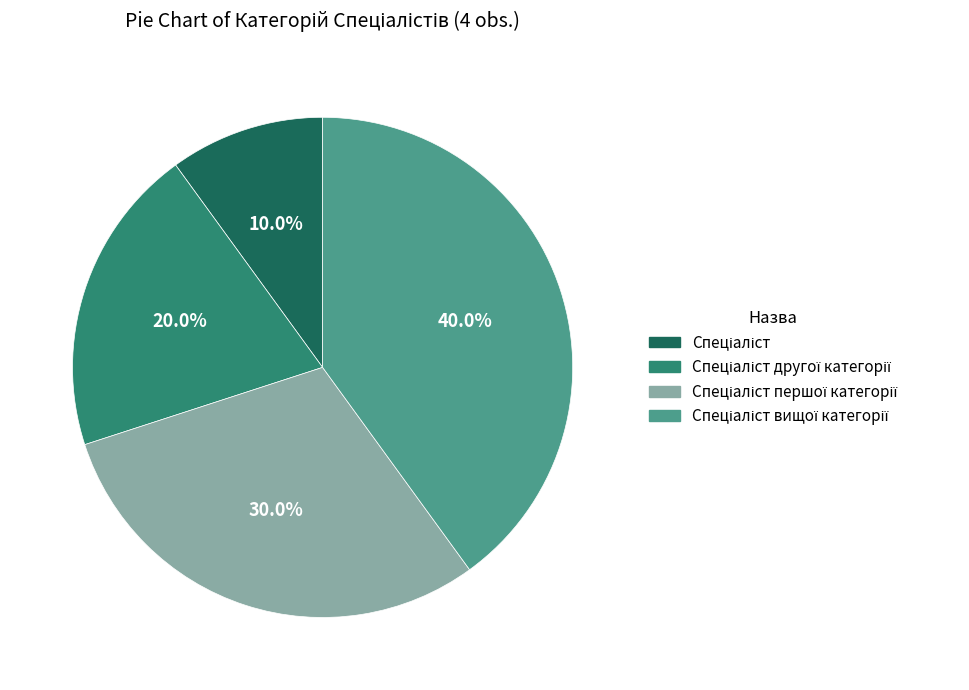

Does any single category account for the majority?

No